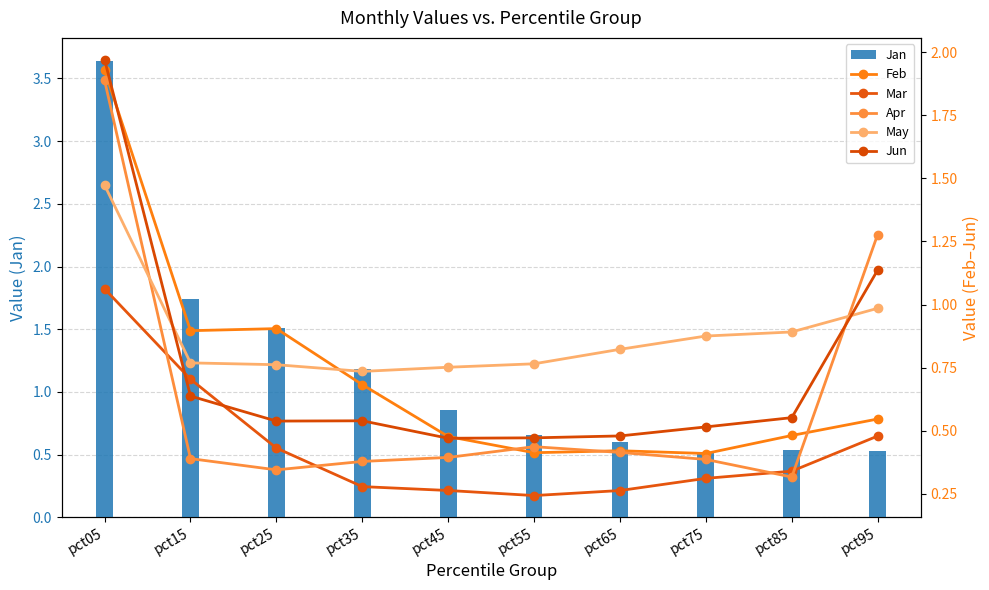

Which series has the widest spread of values?

Jan